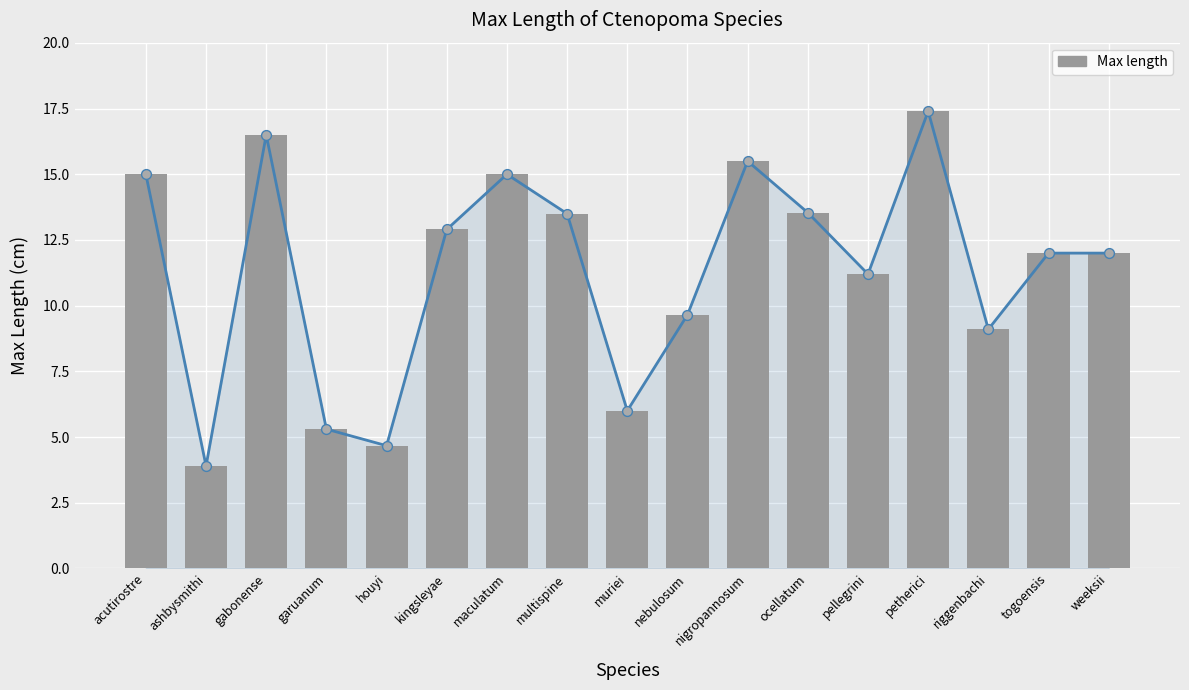

What is the change in value from kingsleyae to weeksii?

-0.9